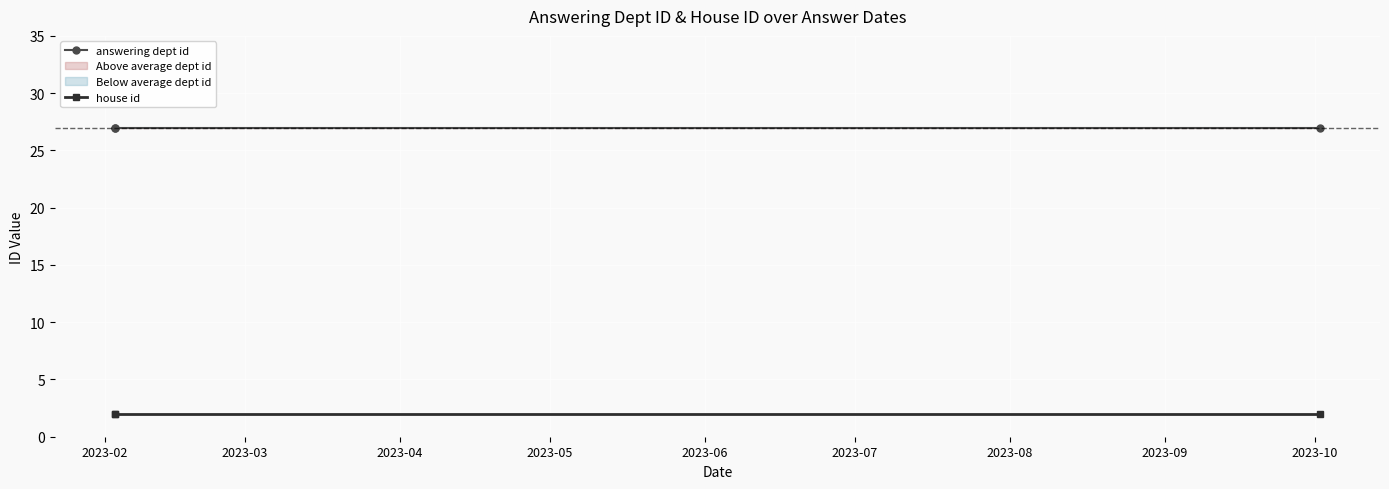

Where is house id nearest to the value 2?

2023-02